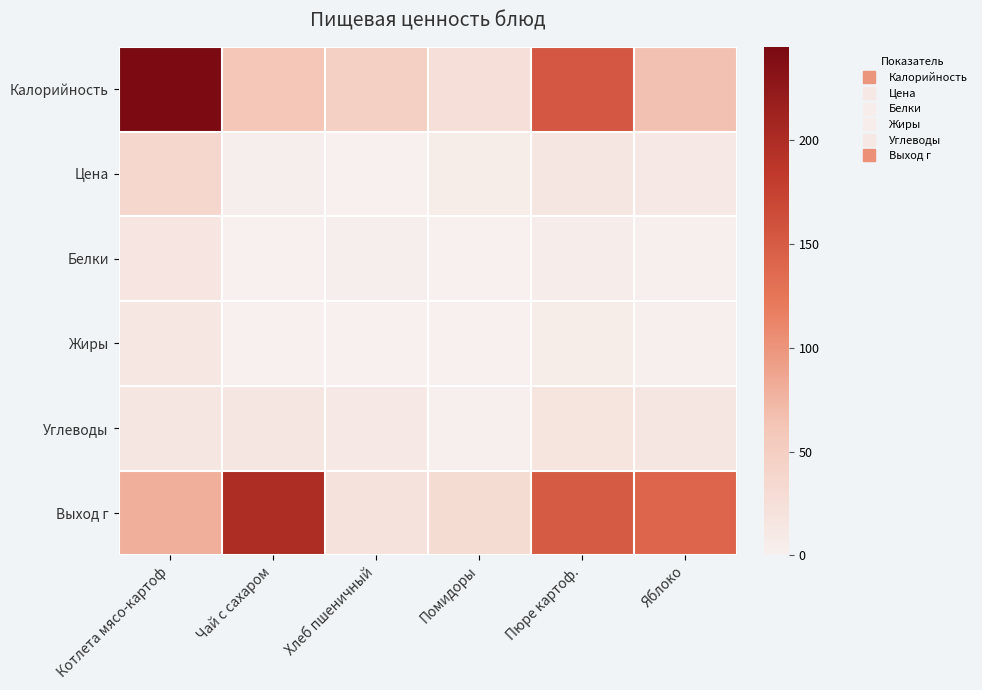

List the series in order of their peak value, lowest first.

Жиры, Белки, Углеводы, Цена, Выход г, Калорийность